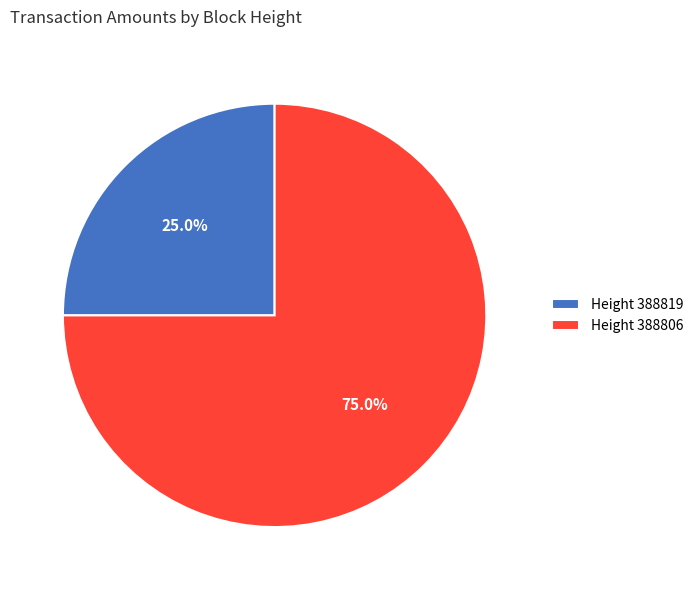

How many segments does this pie chart have?

2